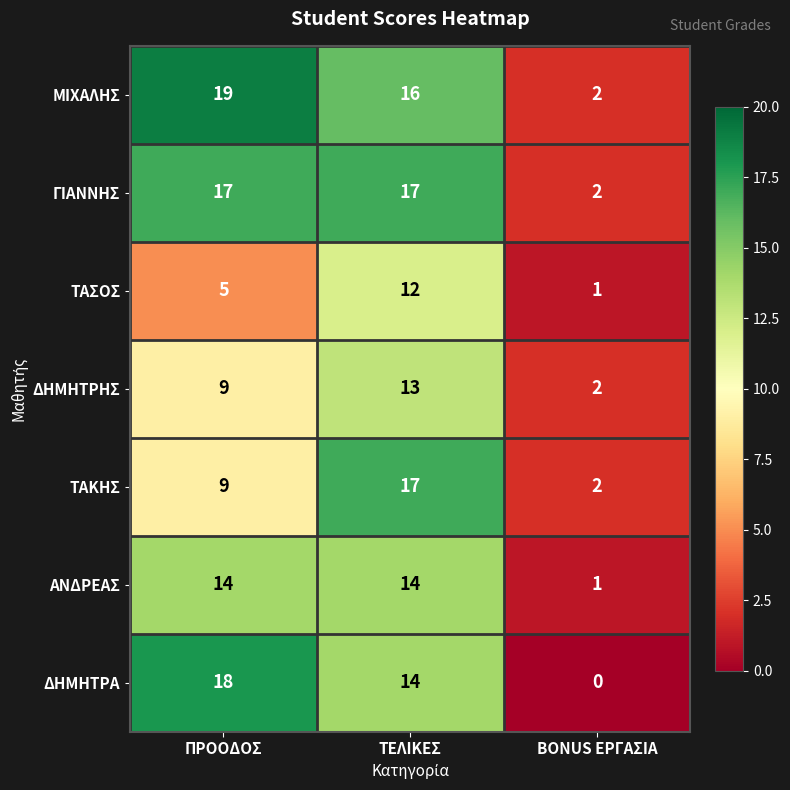

At how many categories does at least one series exceed 18?

1